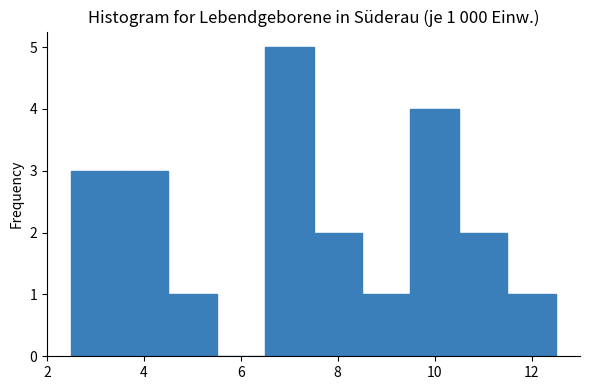

Which range on the x-axis has the tallest bar?

6.5 to 7.5